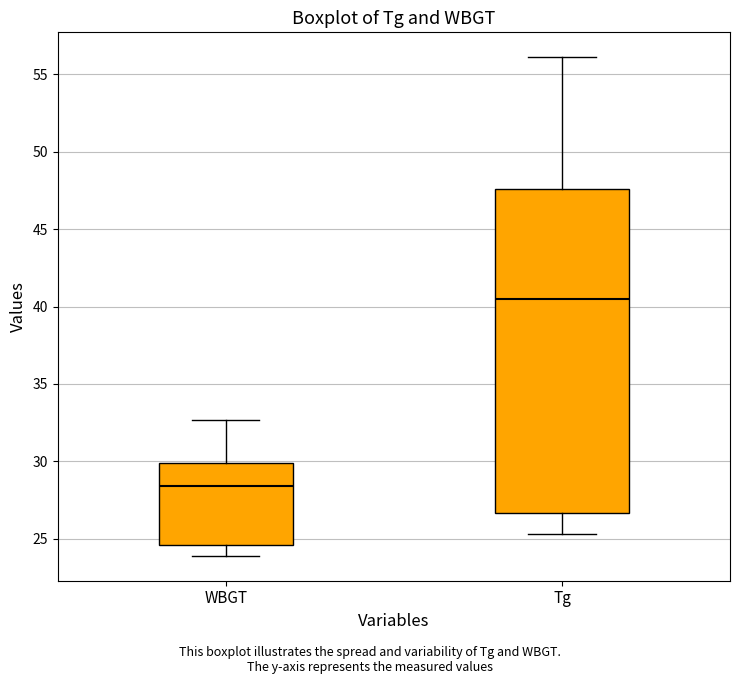

Which box has the lowest median line?

WBGT